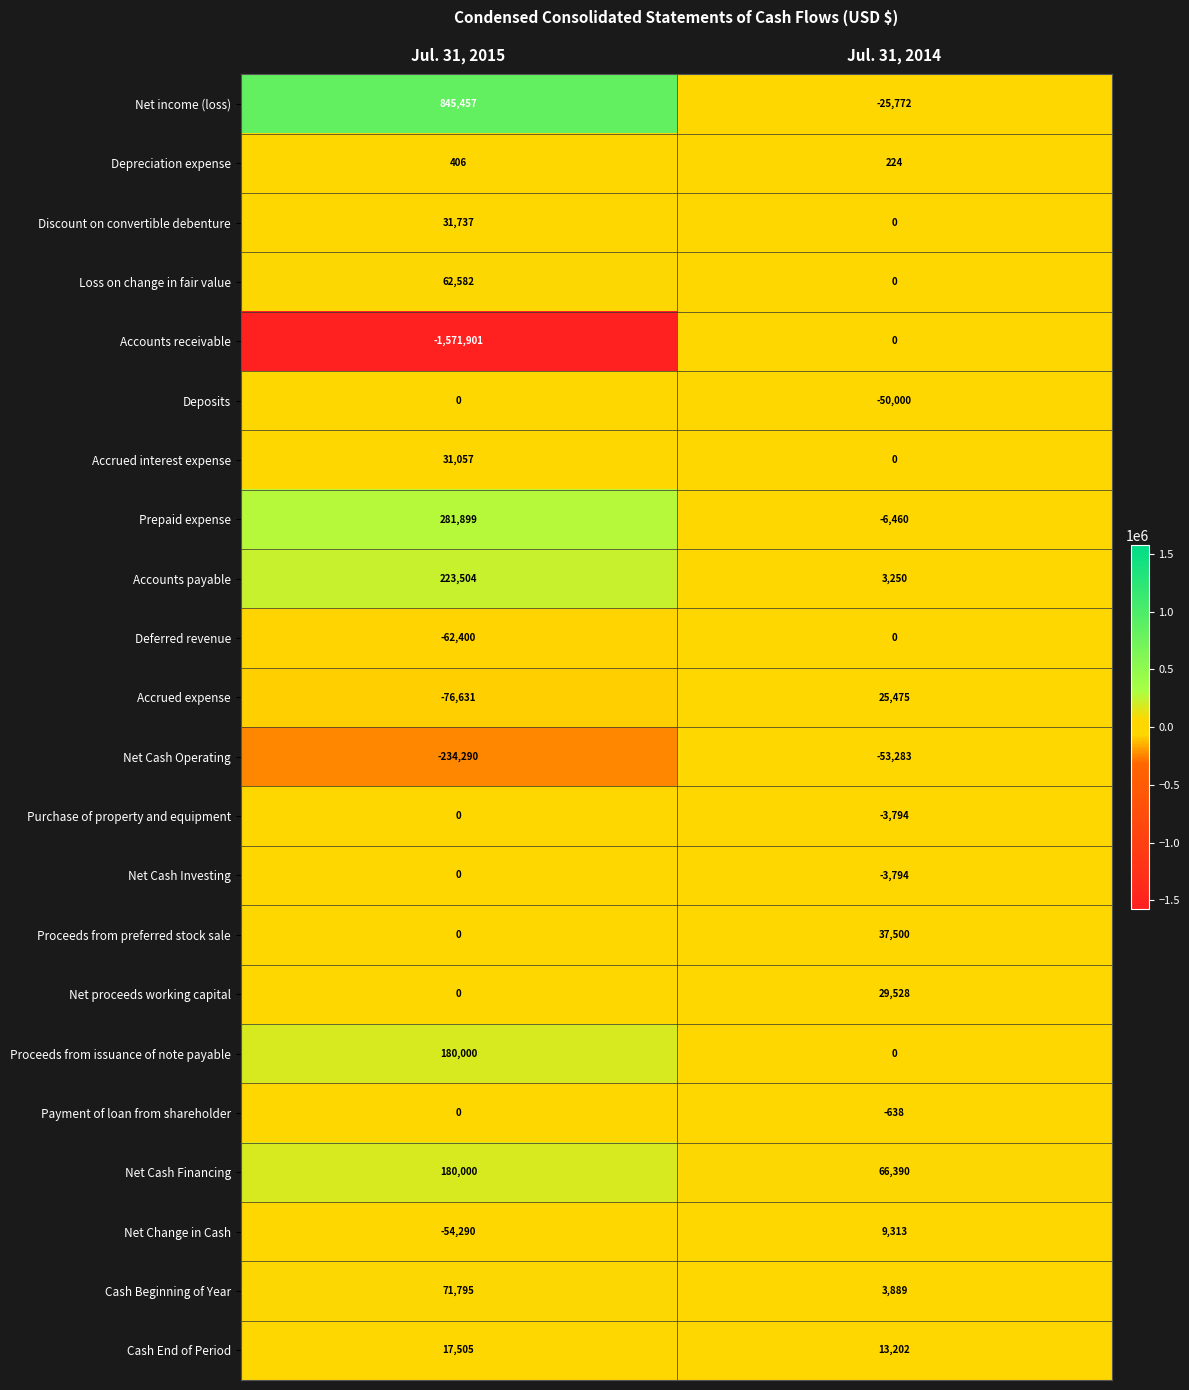

How many data points in Proceeds from issuance of note payable are less than 180000?

1